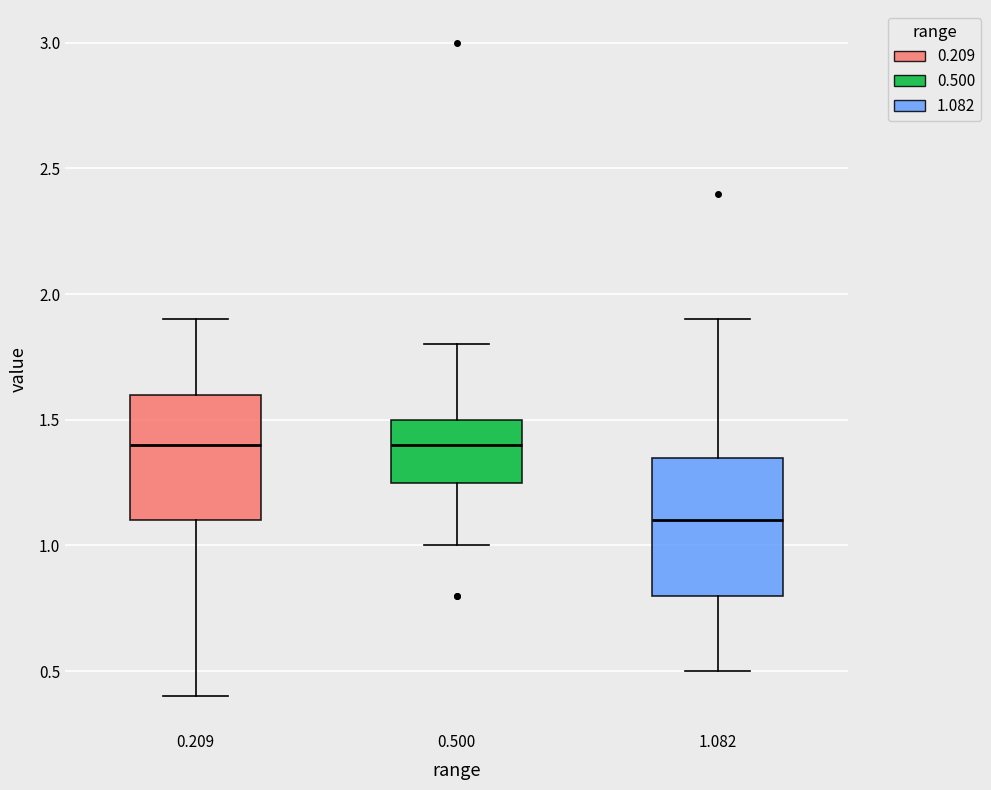

Which box is the tallest, from its lower edge to its upper edge?

1.082